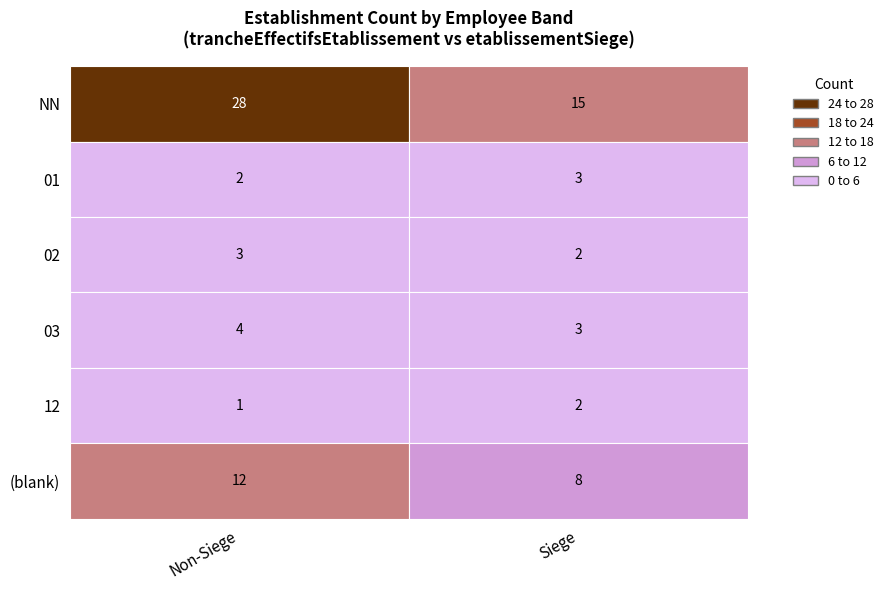

What is the maximum value shown in the chart?

28